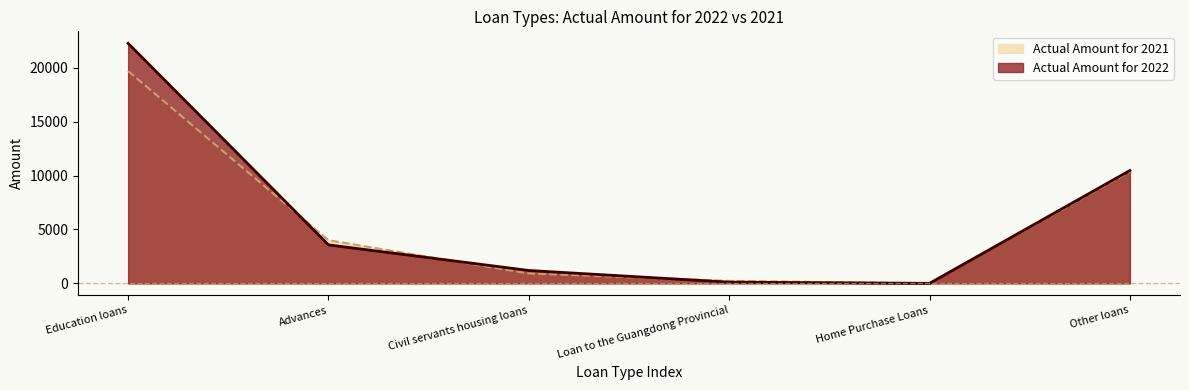

At Education loans, list the series in order from largest to smallest.

Actual Amount for 2022, Actual Amount for 2021